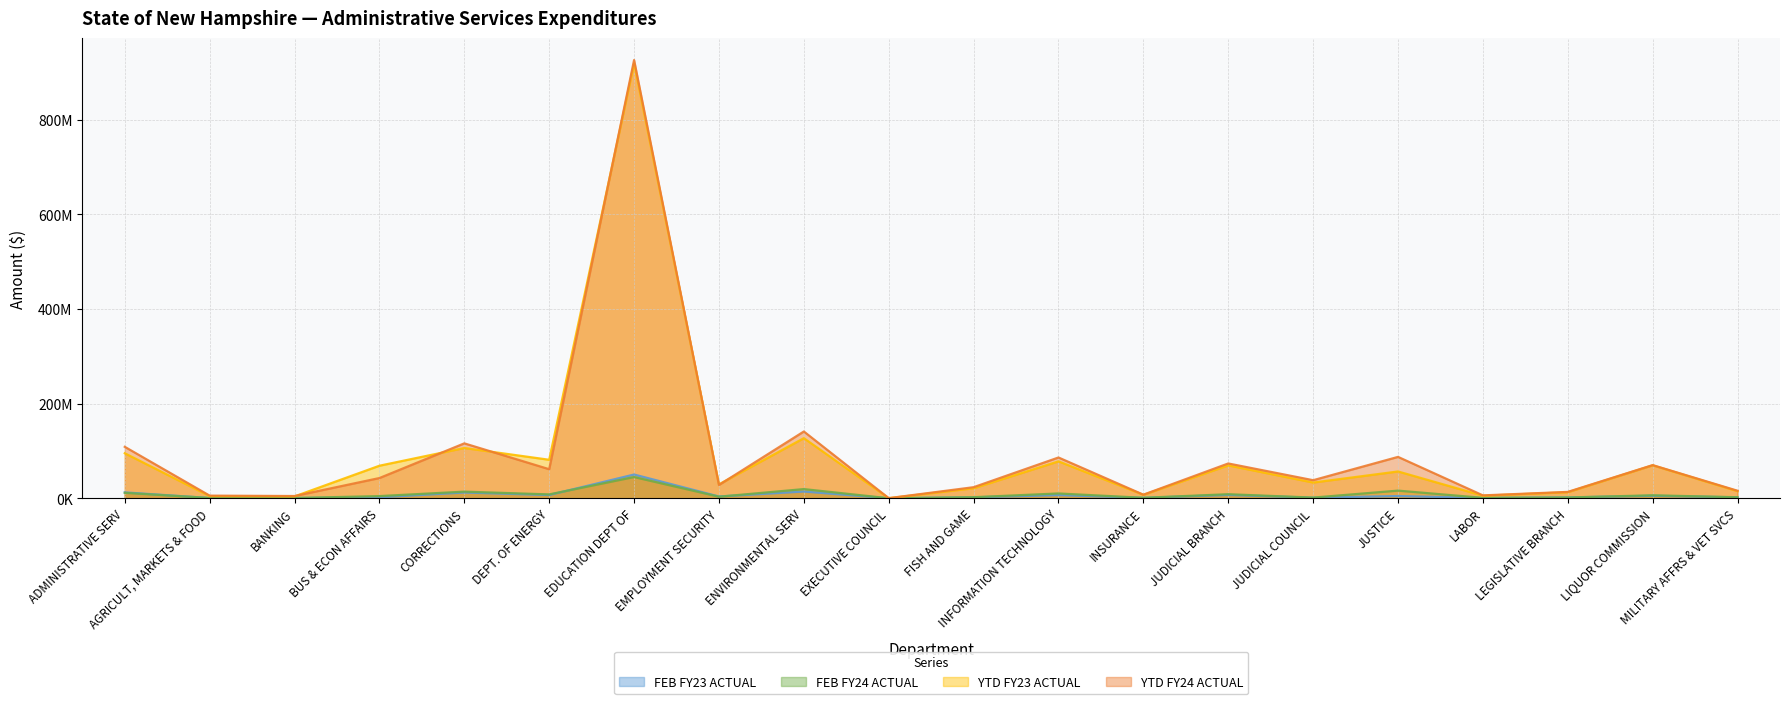

Is it true that FEB FY24 ACTUAL equals 44815472 at EDUCATION DEPT OF?

True